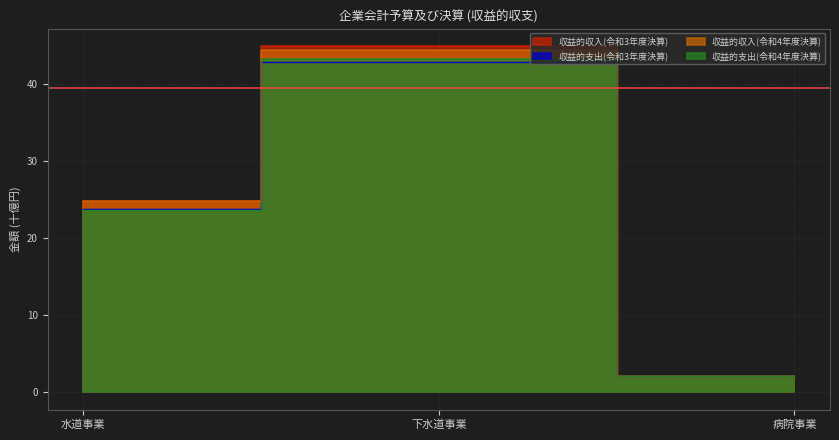

Is it true that 収益的収入(令和3年度決算) equals 24.7 at 水道事業?

True